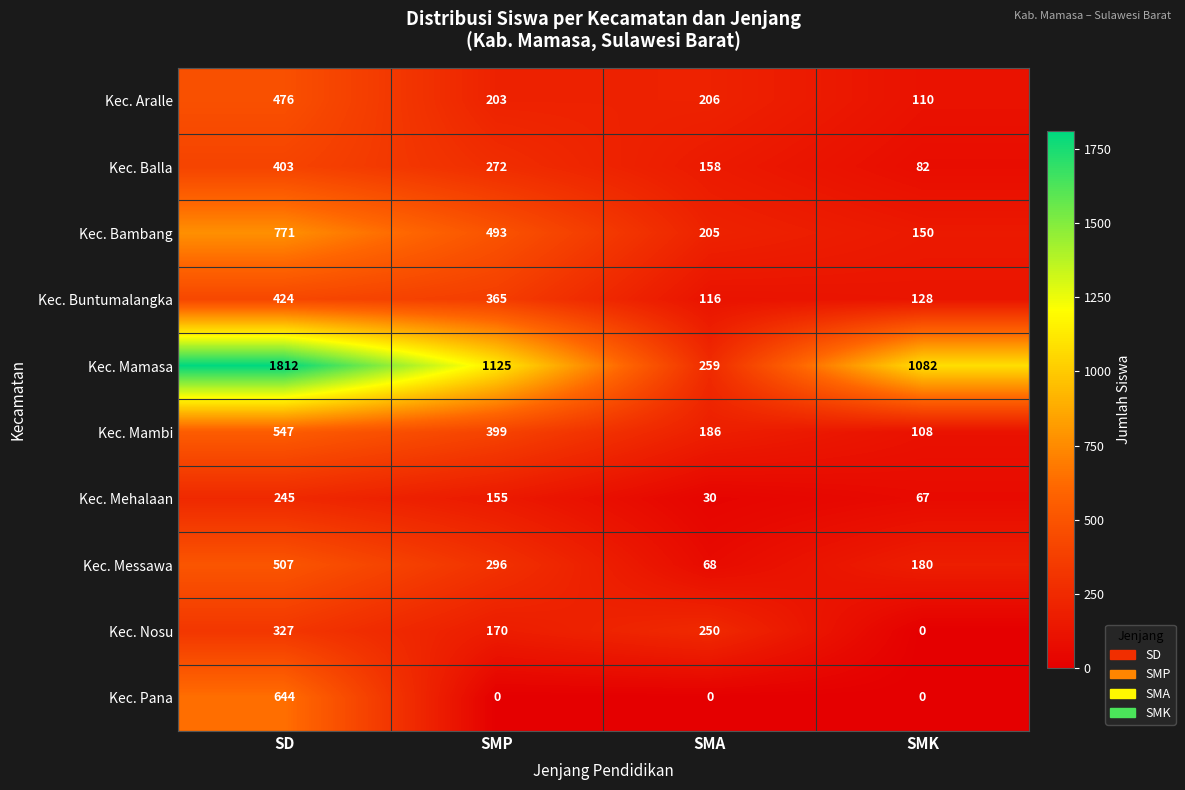

The Kec. Mamasa series shows 2738 at SD. True or false?

False